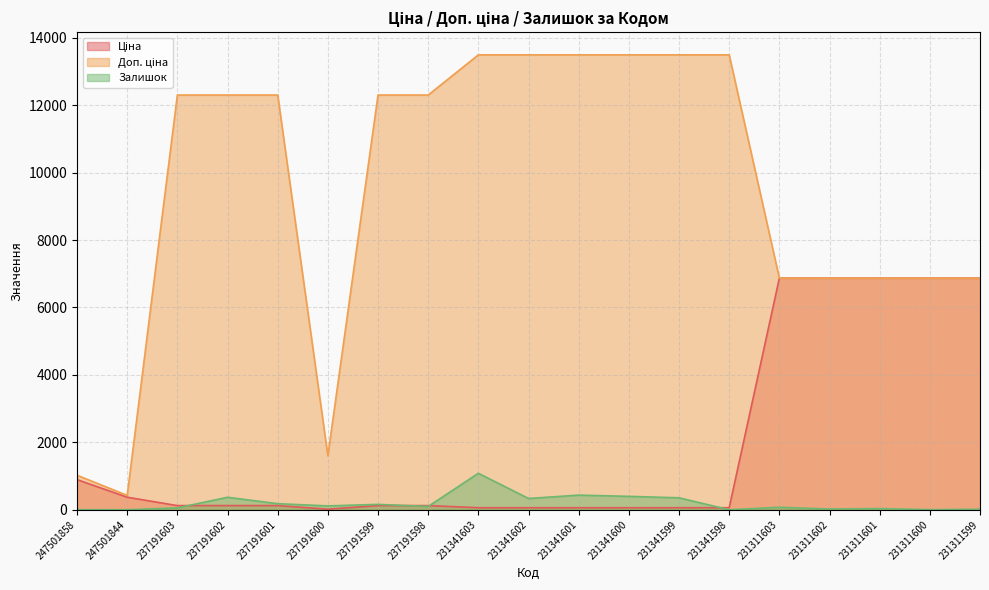

How many data points in Залишок are above 98?

9